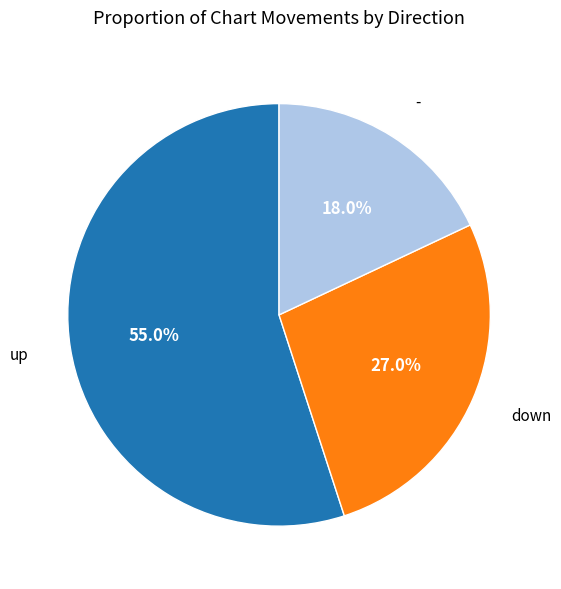

Count the number of slices in the pie.

3